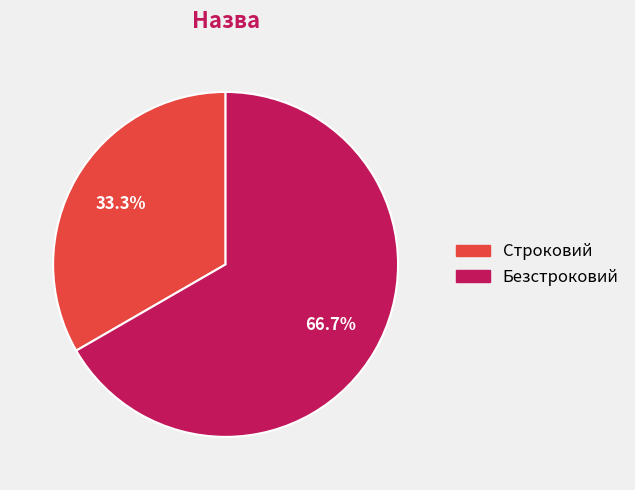

What percentage is the Безстроковий slice, to the nearest percent?

67%